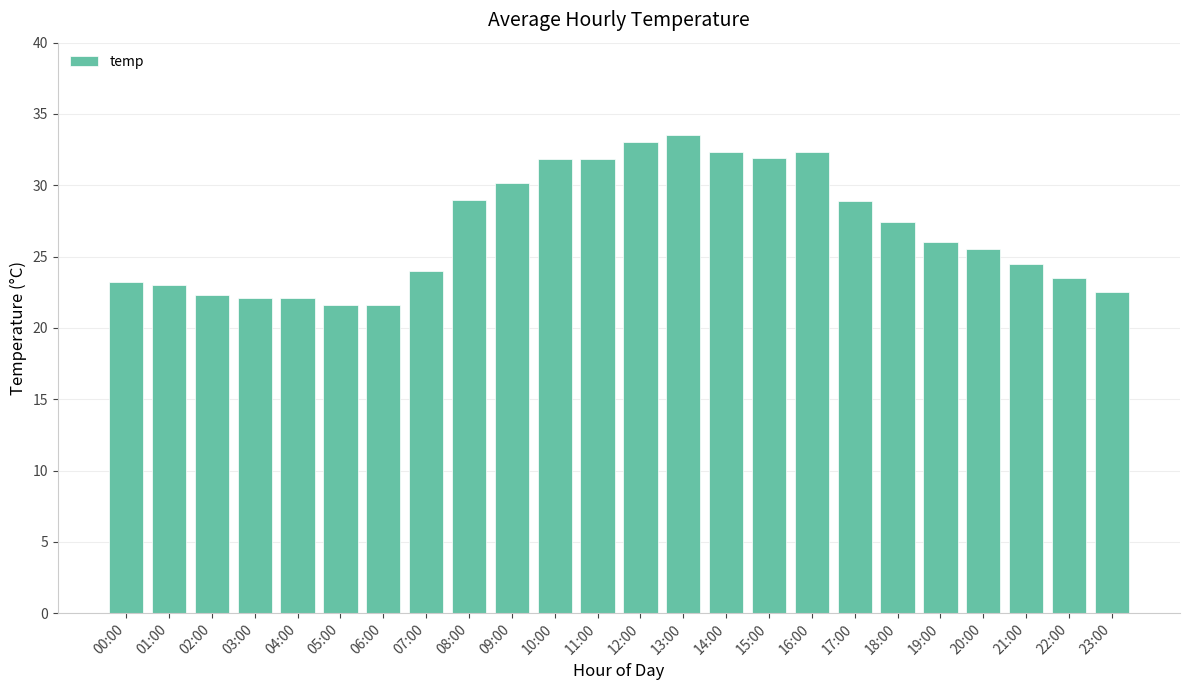

True or false: the data shows 23.5 at 22:00.

True